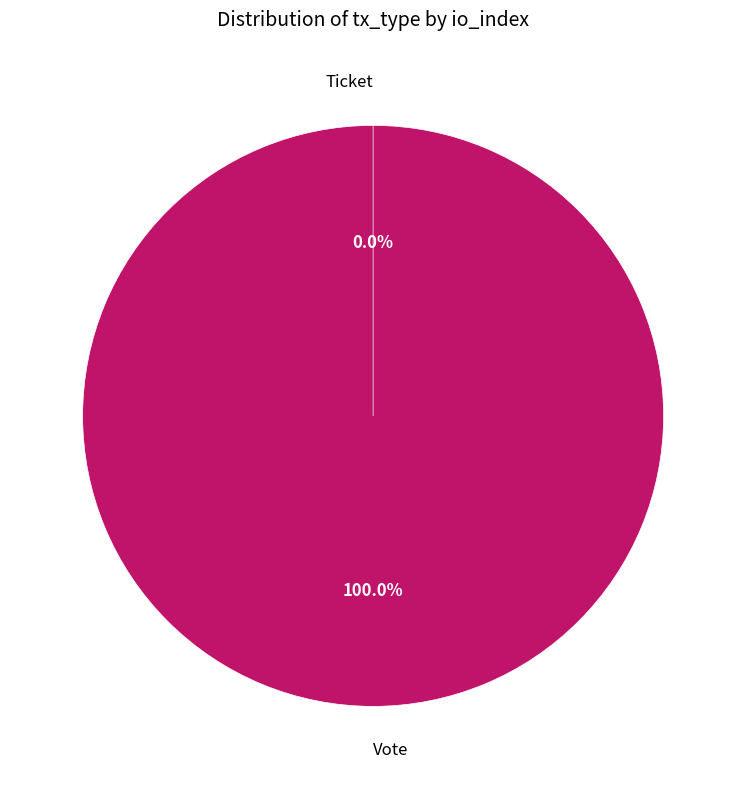

What percentage is NOT represented by Ticket?

100.0%